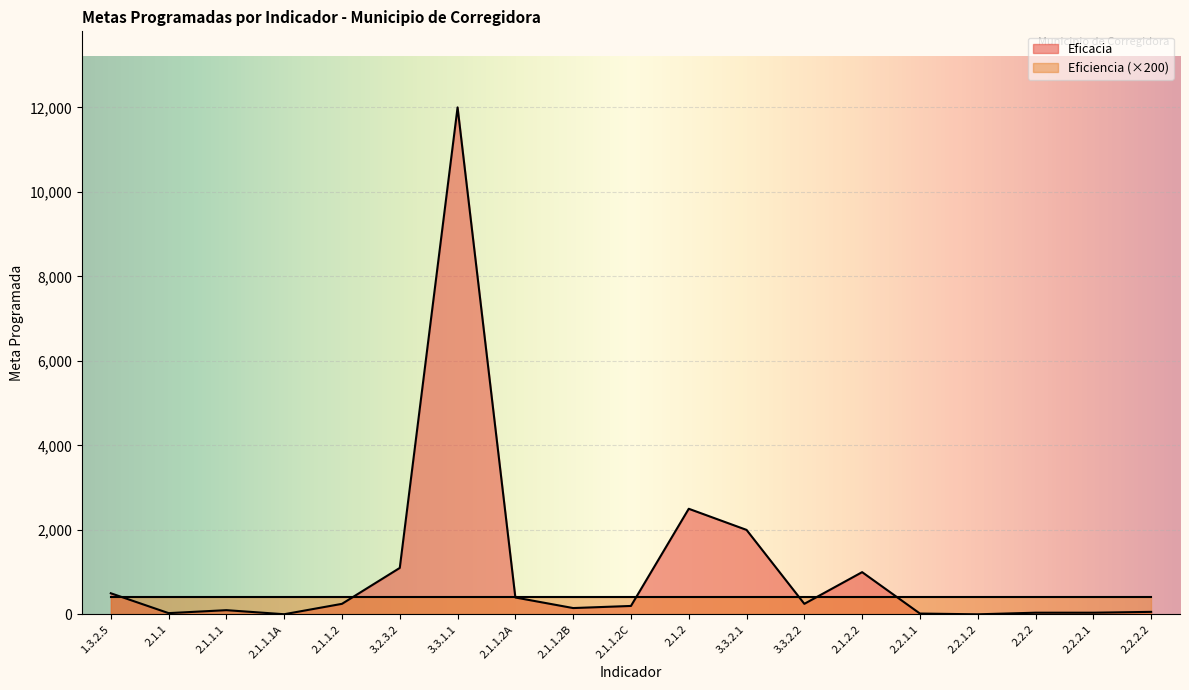

How many values exceed 200?

9